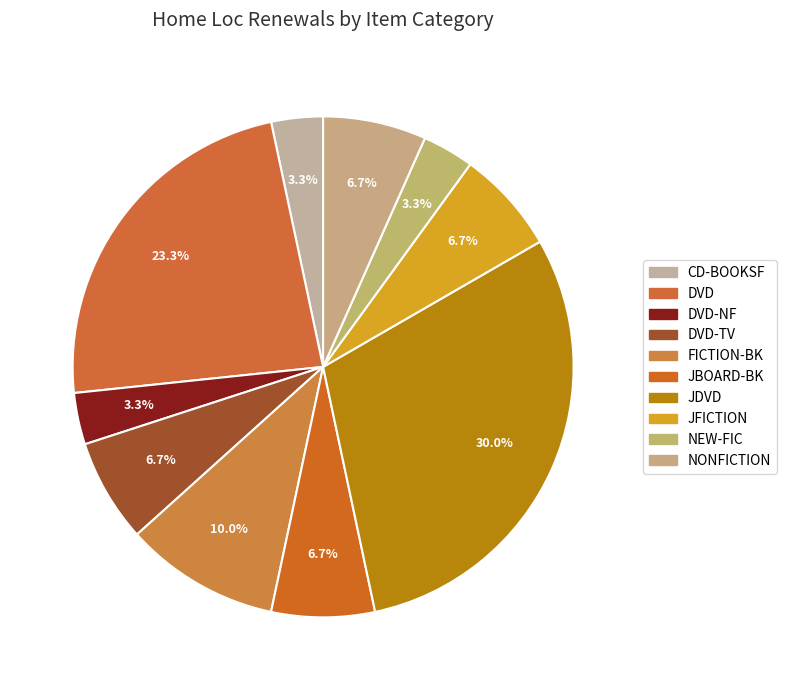

Does JBOARD-BK represent more than half of the total?

No